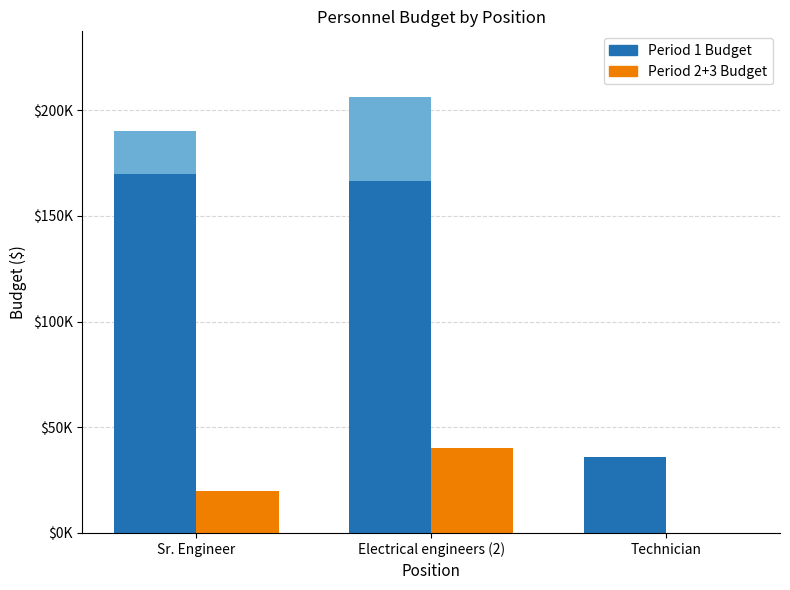

List the series in order of their peak value, lowest first.

Period 2+3 Budget, Period 1 Budget